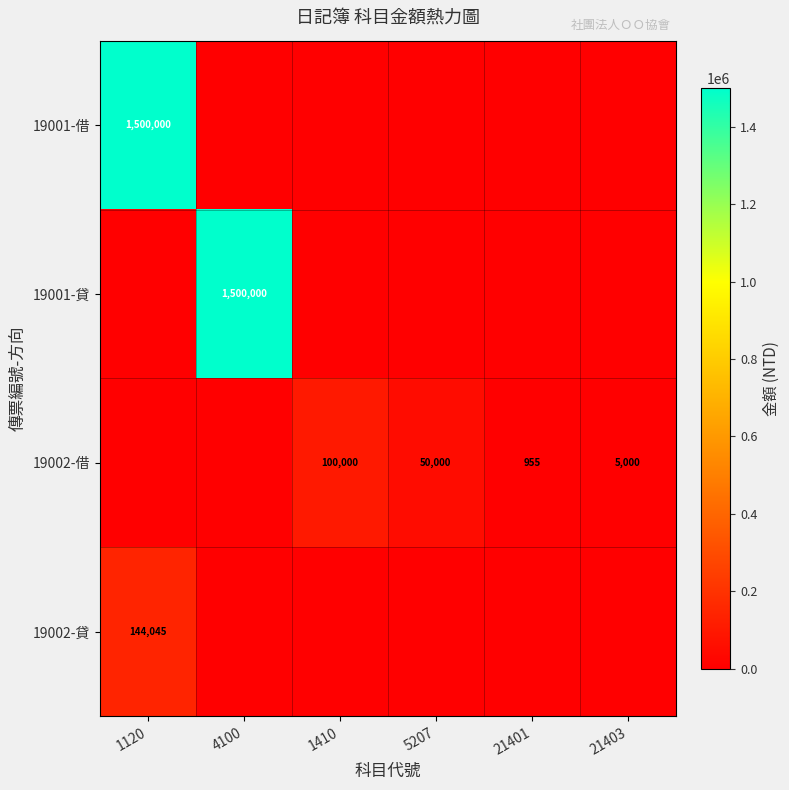

Which category has the highest value across all series?

1120